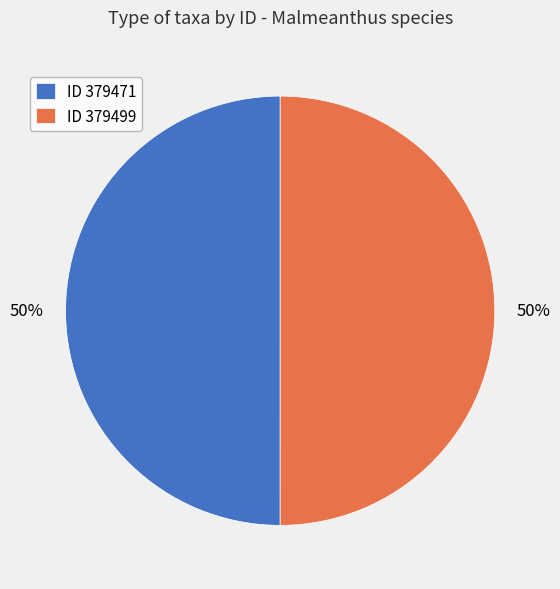

To the nearest percent, what portion does ID 379471 represent?

50%